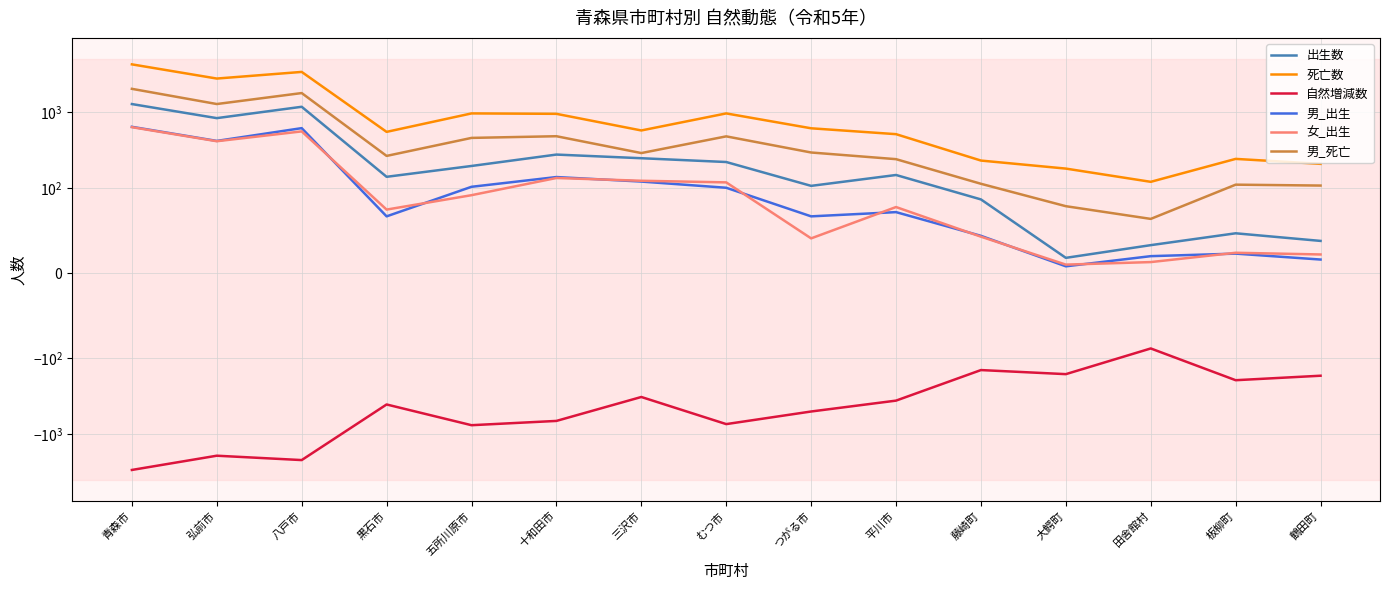

What is the average value of the 死亡数 series?

1101